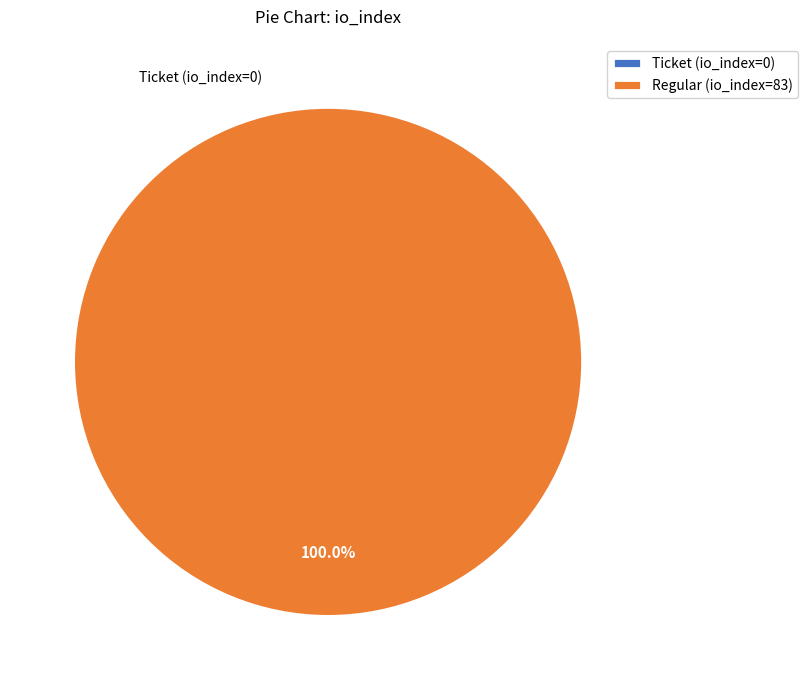

True or false: Regular (io_index=83) accounts for 93% of the total.

False